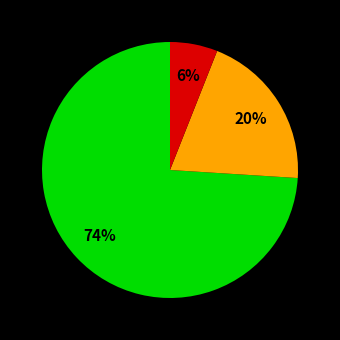

Does any single category account for the majority?

Yes